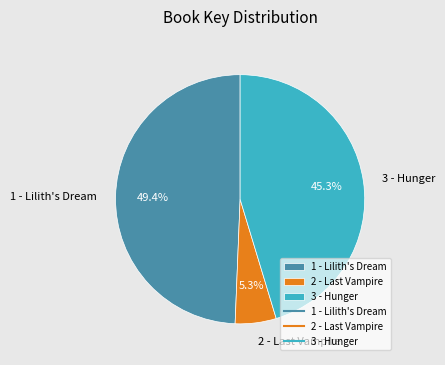

Which slice is the largest?

1 - Lilith's Dream